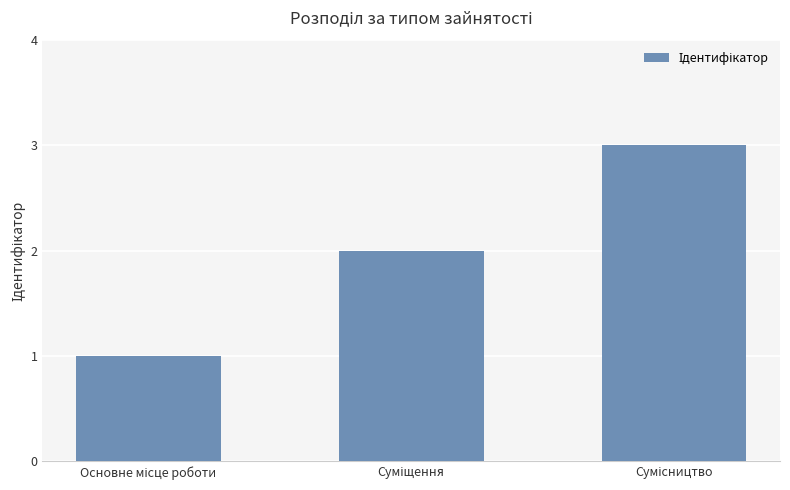

What is the maximum value shown in the chart?

3